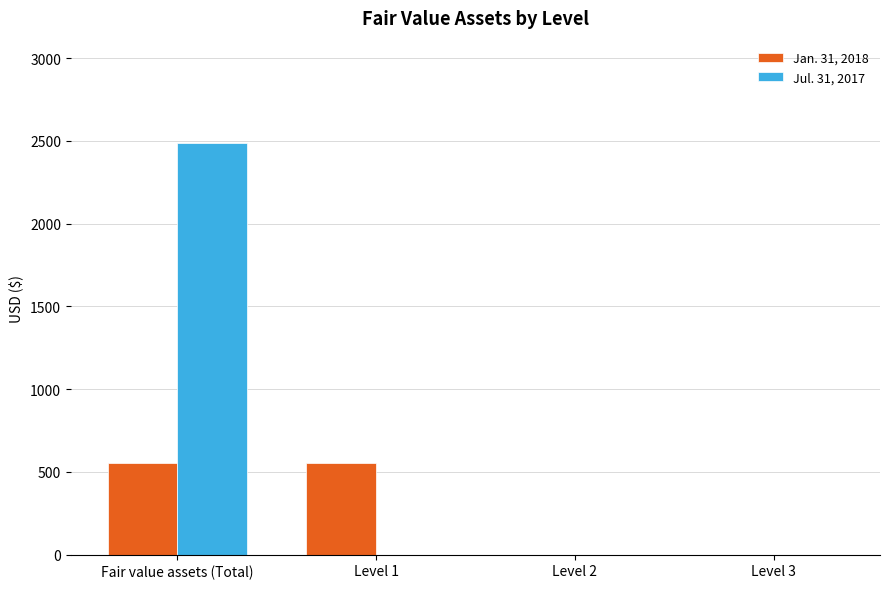

How many data points in Jul. 31, 2017 are above 0?

1